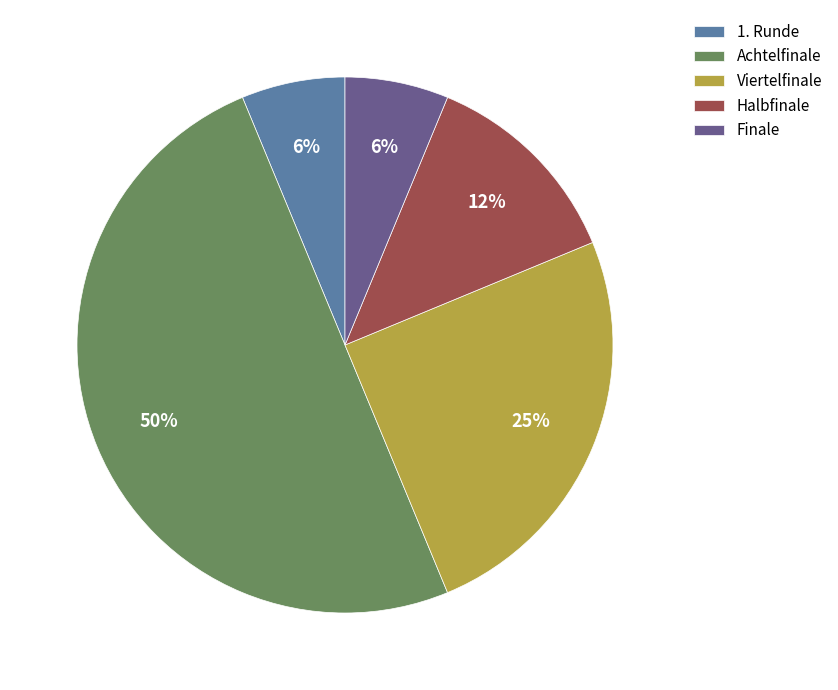

Is Viertelfinale the majority of the pie?

No